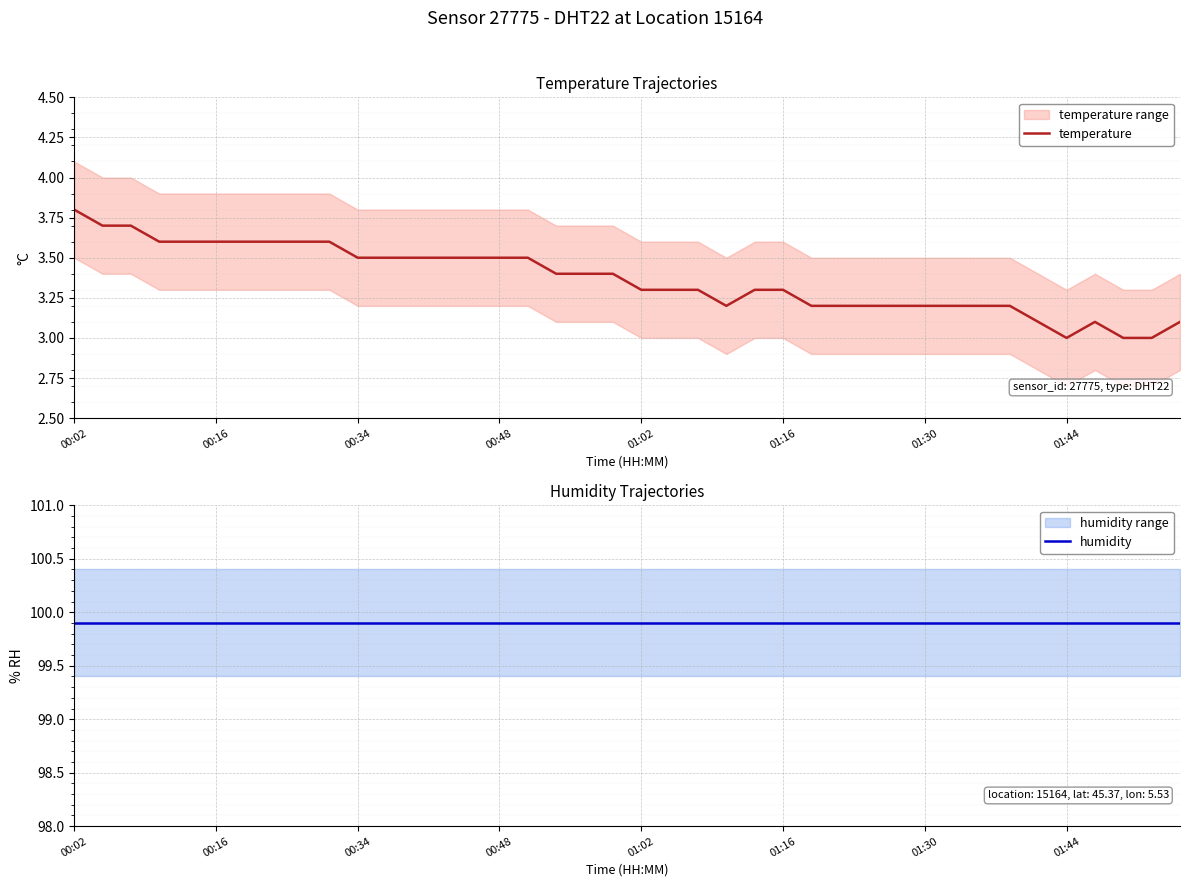

Rank the series by their average value, from lowest to highest.

temperature, humidity